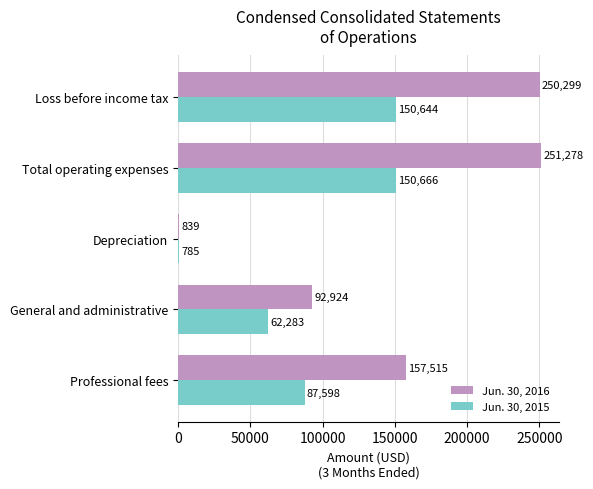

Between Depreciation and Loss before income tax, which series saw the biggest shift?

Jun. 30, 2016